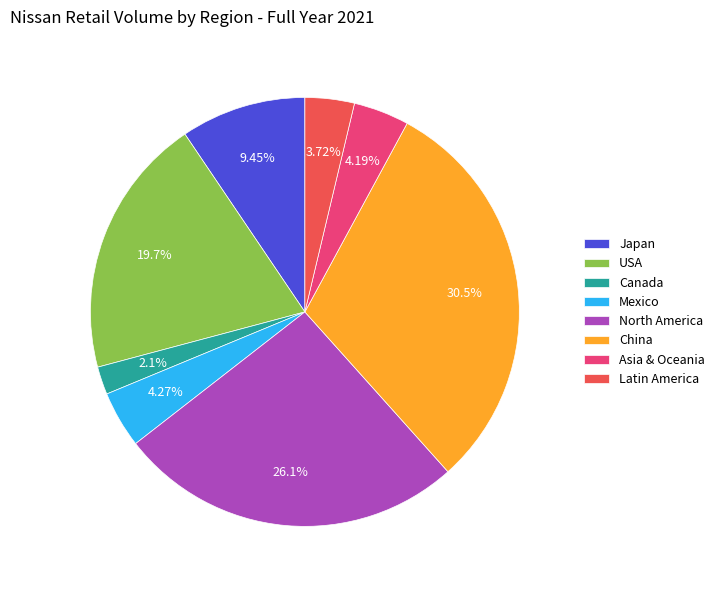

What percentage is the Canada slice, to the nearest percent?

2%